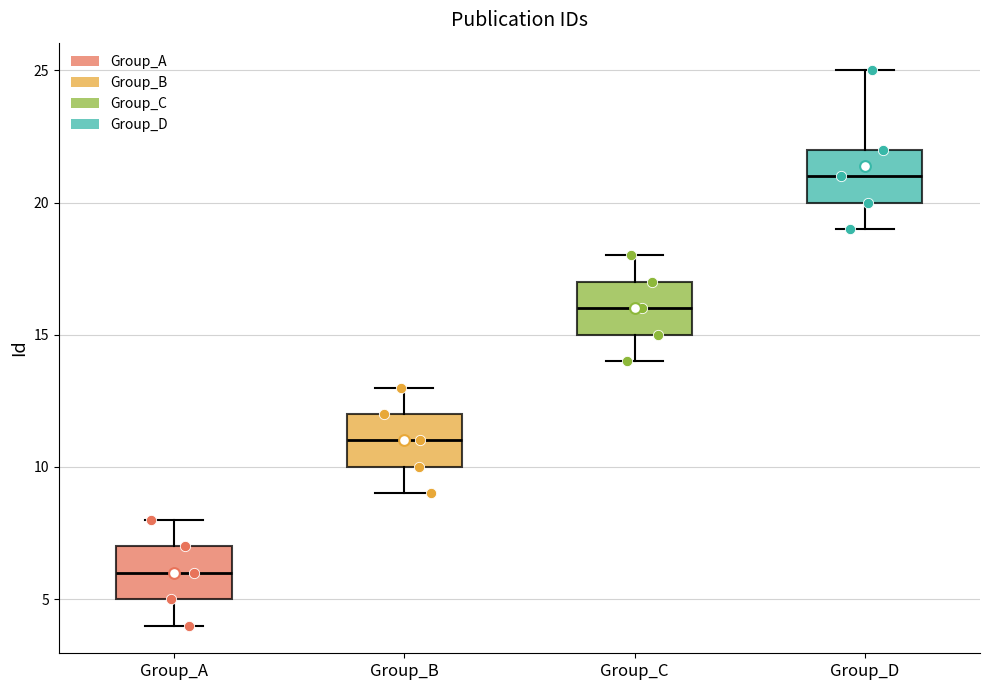

Which box has the lowest median line?

Group_A